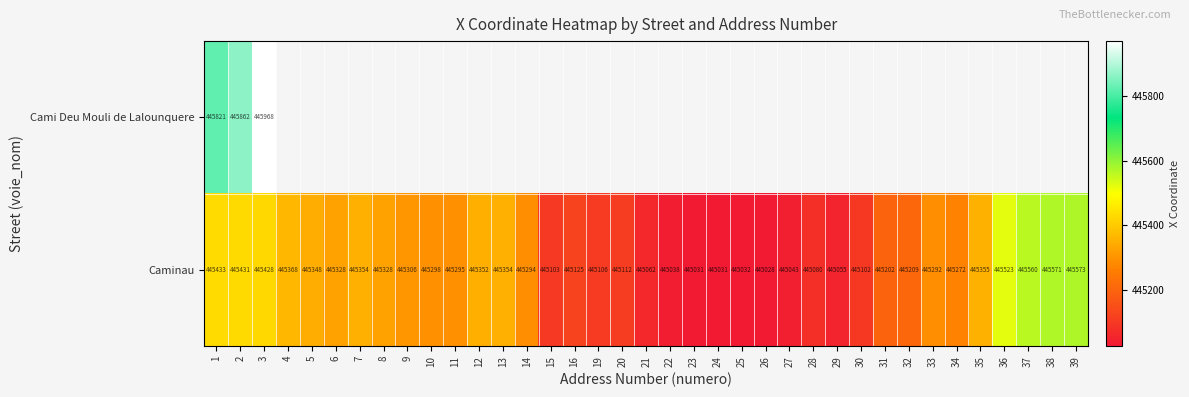

Where is Caminau nearest to the value 445300?

10